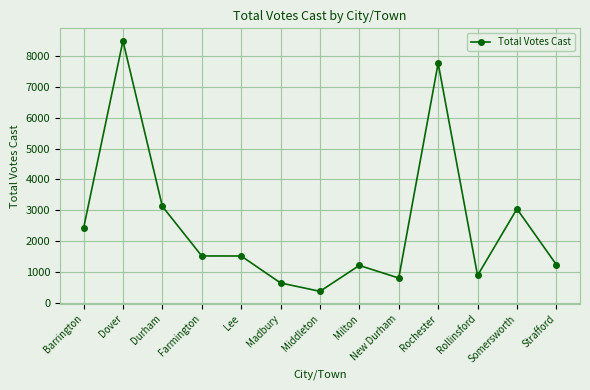

What is the difference between the second highest and second lowest values?

7125